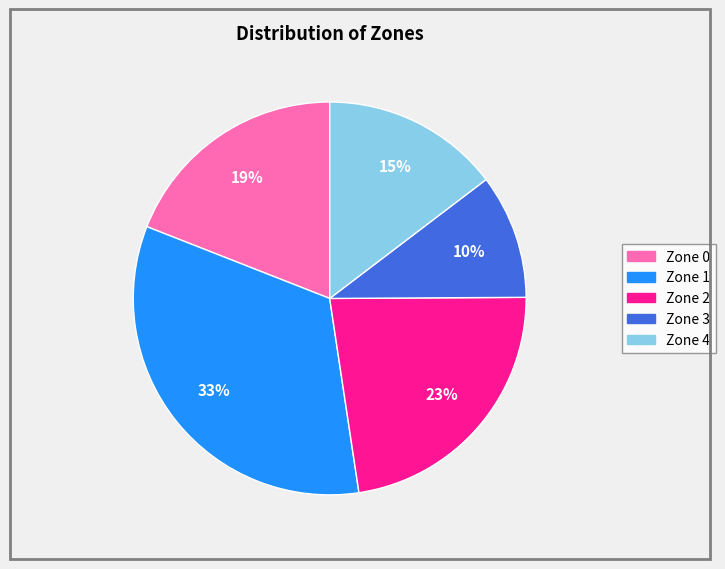

To the nearest percent, what percentage of the pie is Zone 0?

19%